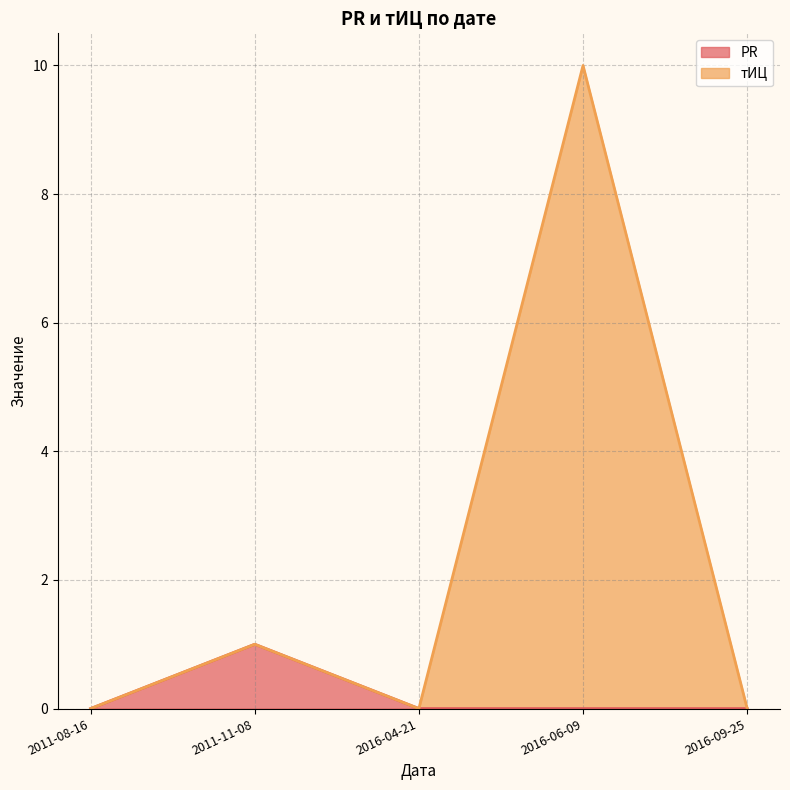

Is the value of тИЦ at 2011-11-08 greater than the value of PR at 2016-04-21?

Yes